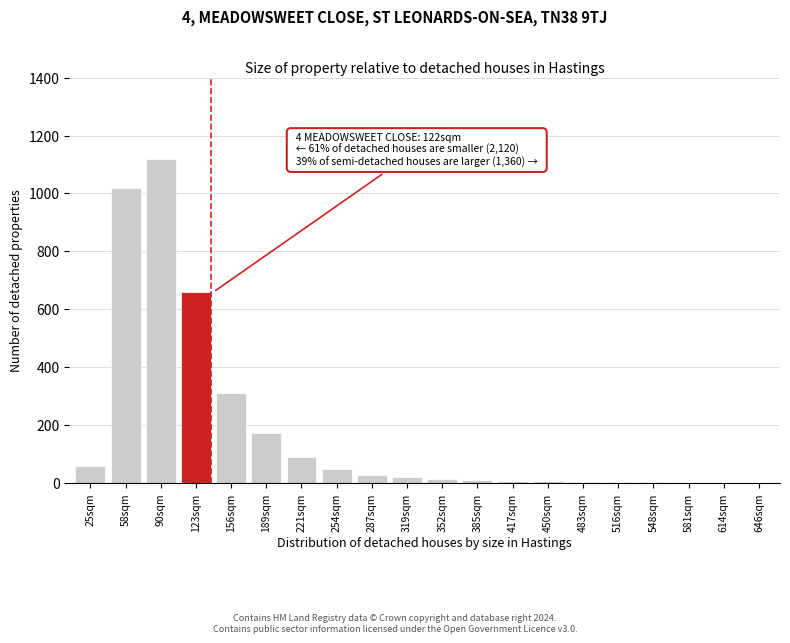

What is the greatest value displayed?

1120